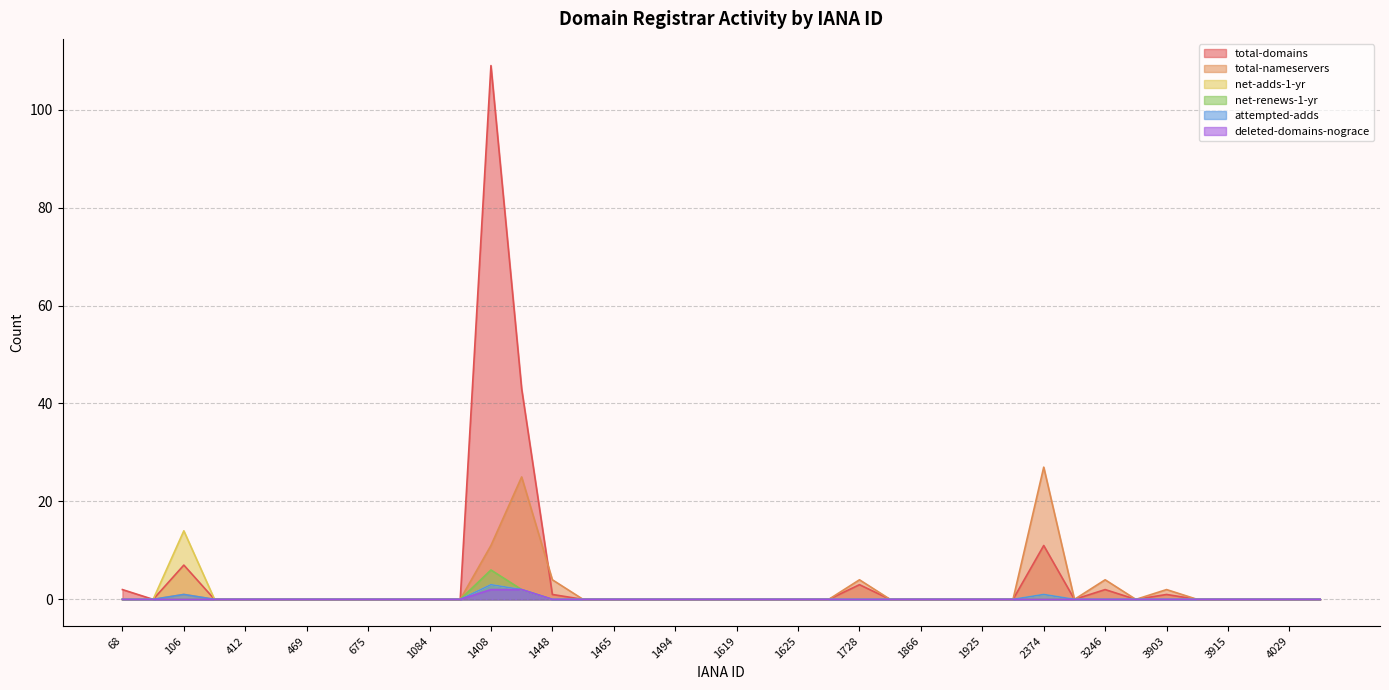

True or false: total-nameservers and net-renews-1-yr cross at least once.

False